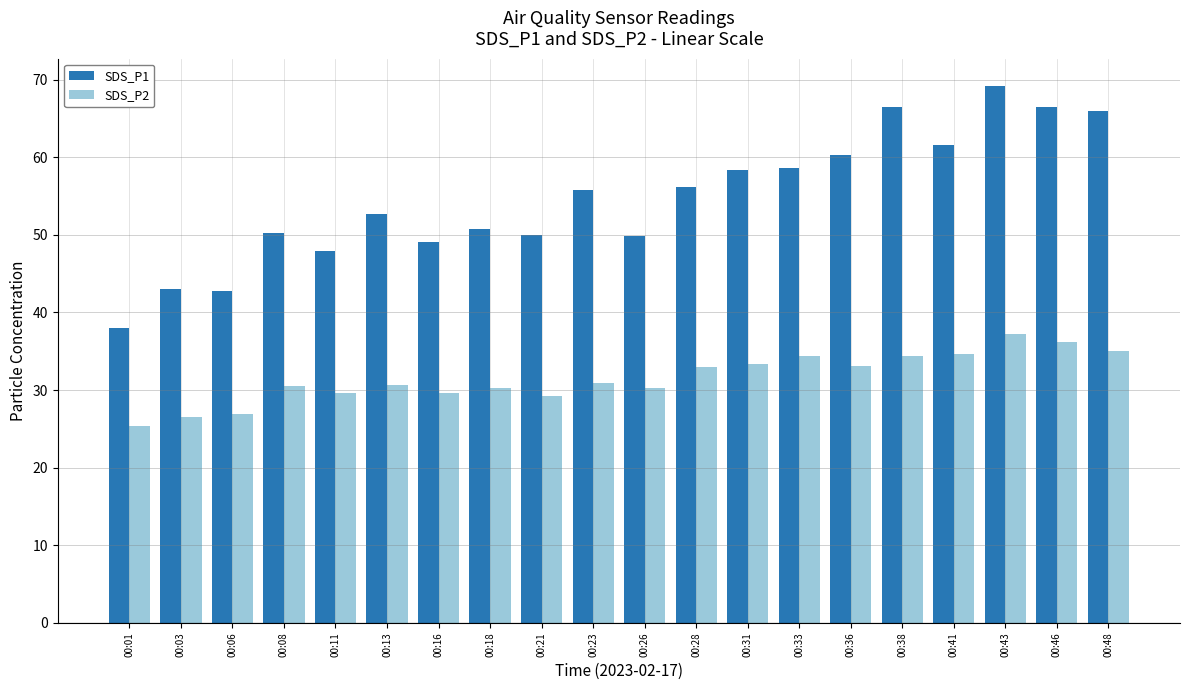

What is the approximate value of SDS_P2 at 00:46?

36.1